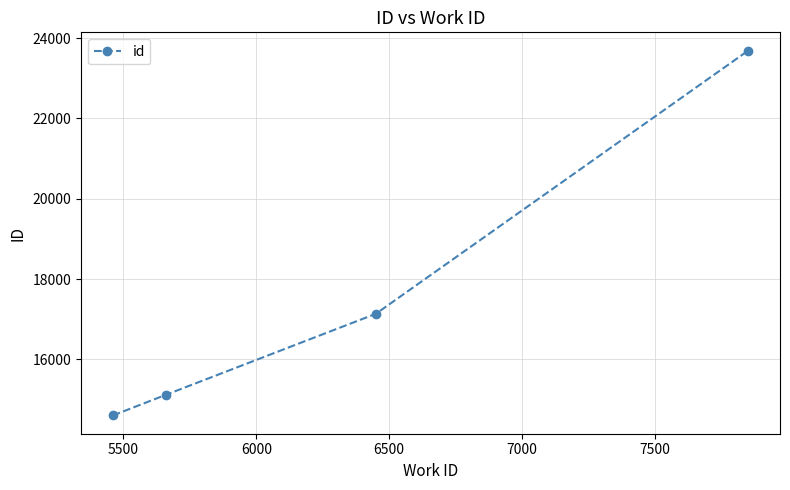

Reading left to right, transcribe all the data shown in this chart.

14605	15123	17137	23690